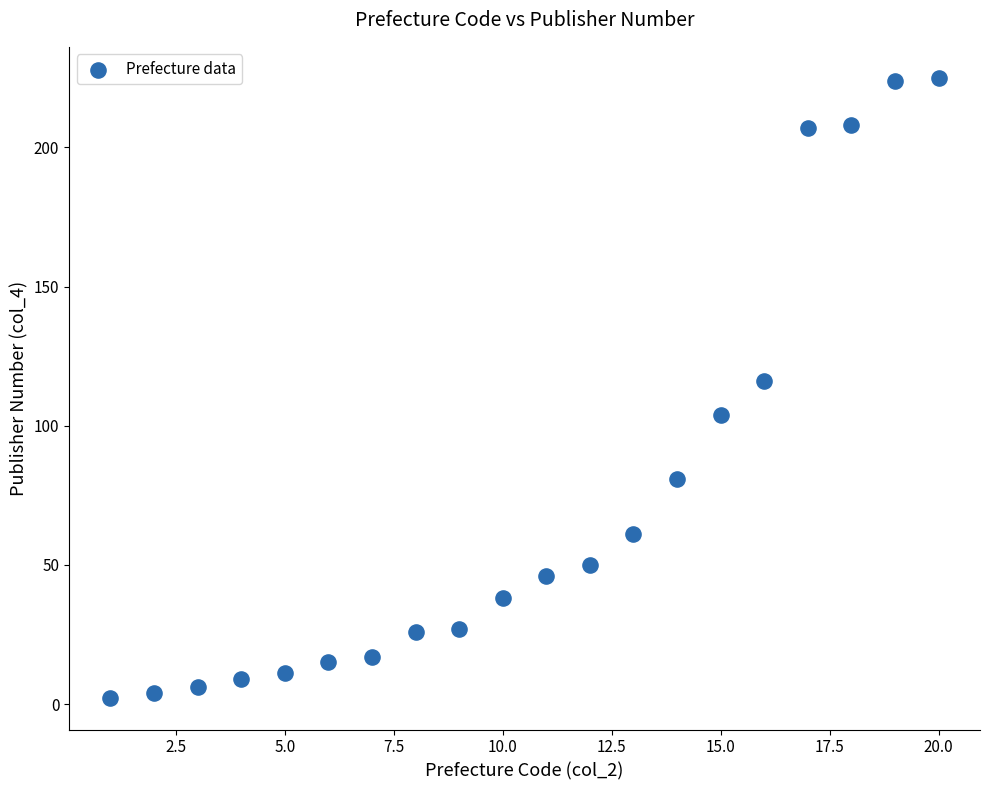

What is the range of Y values (max minus min)?

223